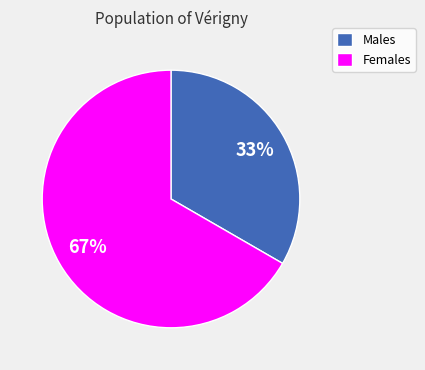

To the nearest percent, what is the average slice percentage?

50%